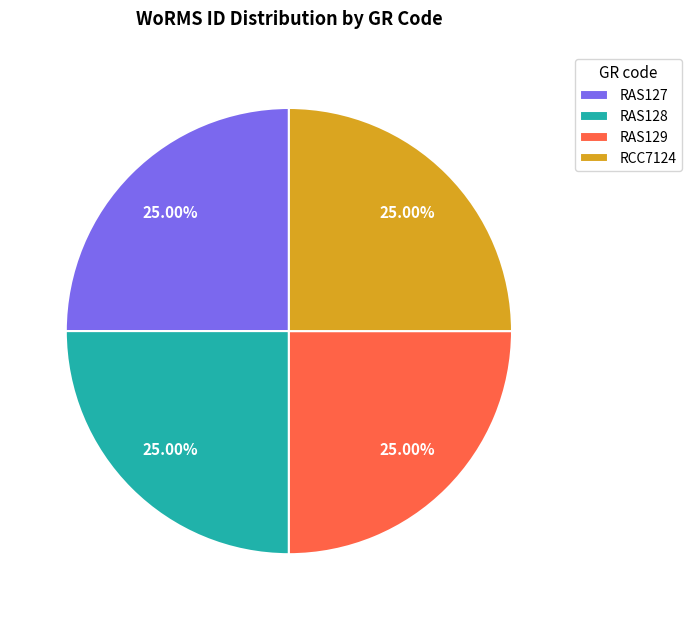

What is the ratio of the value at RCC7124 to the value at RAS129?

1.0